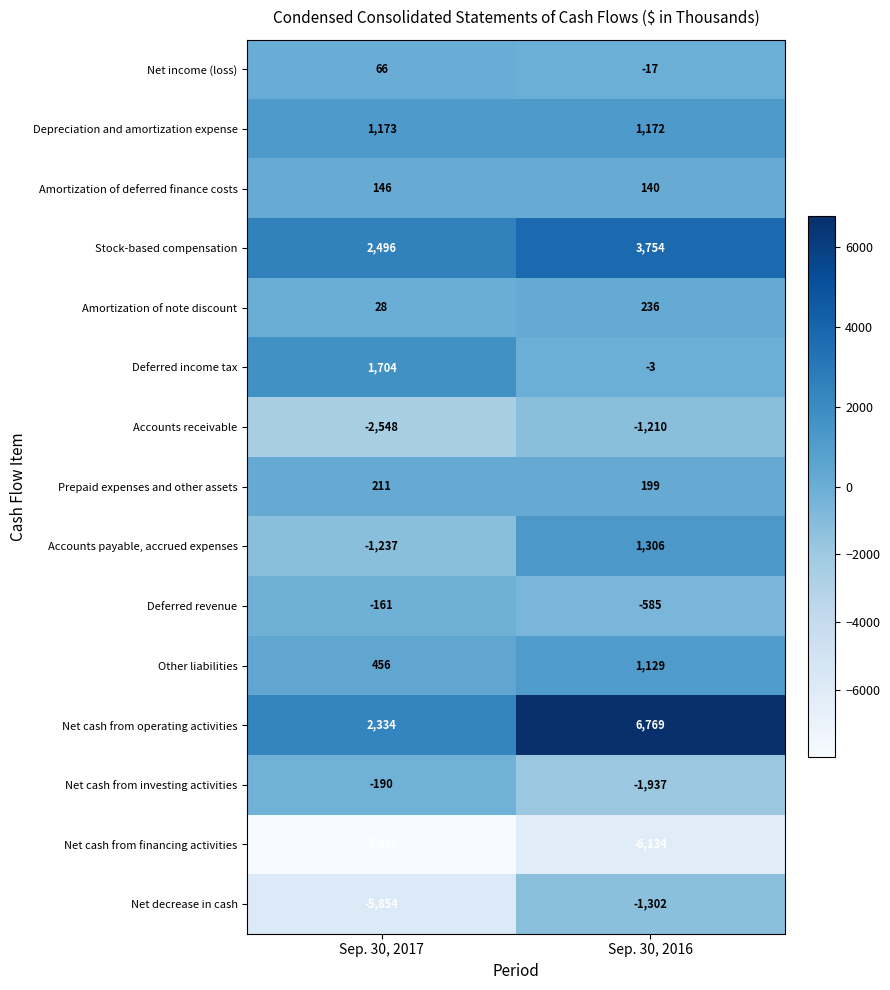

Which series has the largest total across all categories?

Net cash from operating activities